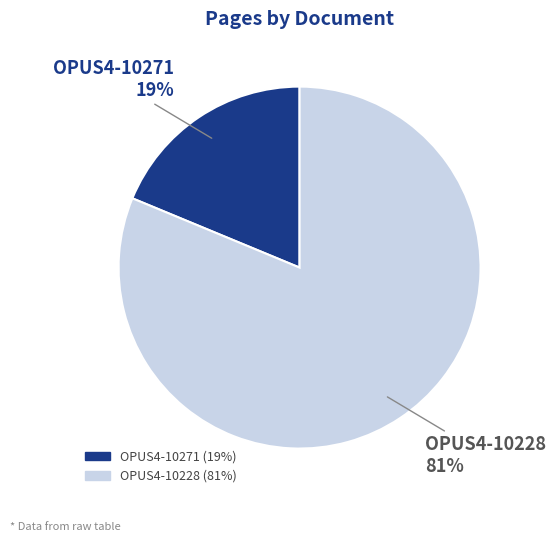

Is the sum of OPUS4-10228 and OPUS4-10271 greater than half?

Yes